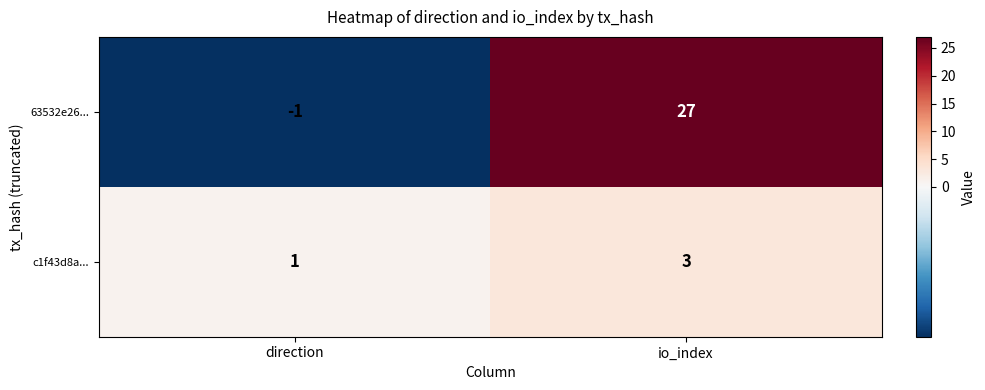

Where is 63532e26... nearest to the value 13?

direction